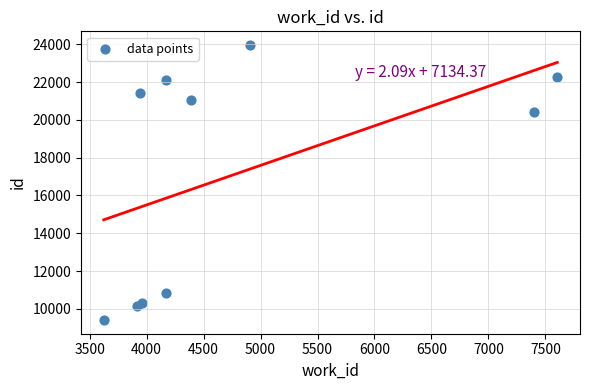

What is the average Y value?

17187